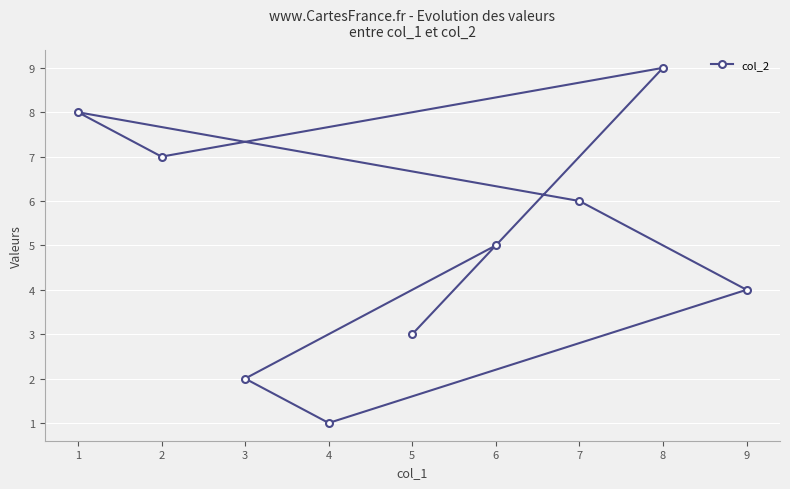

Count the values in the range 3 to 7.

5